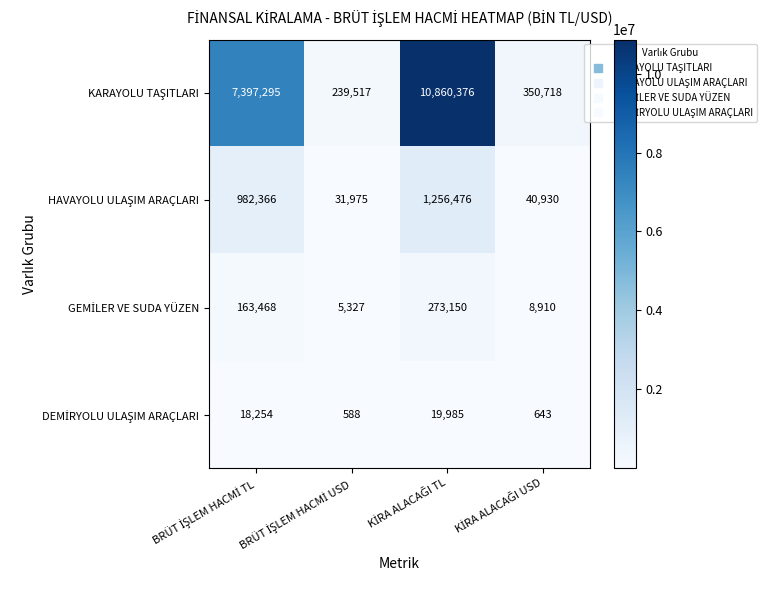

What is the minimum value shown in the chart?

588